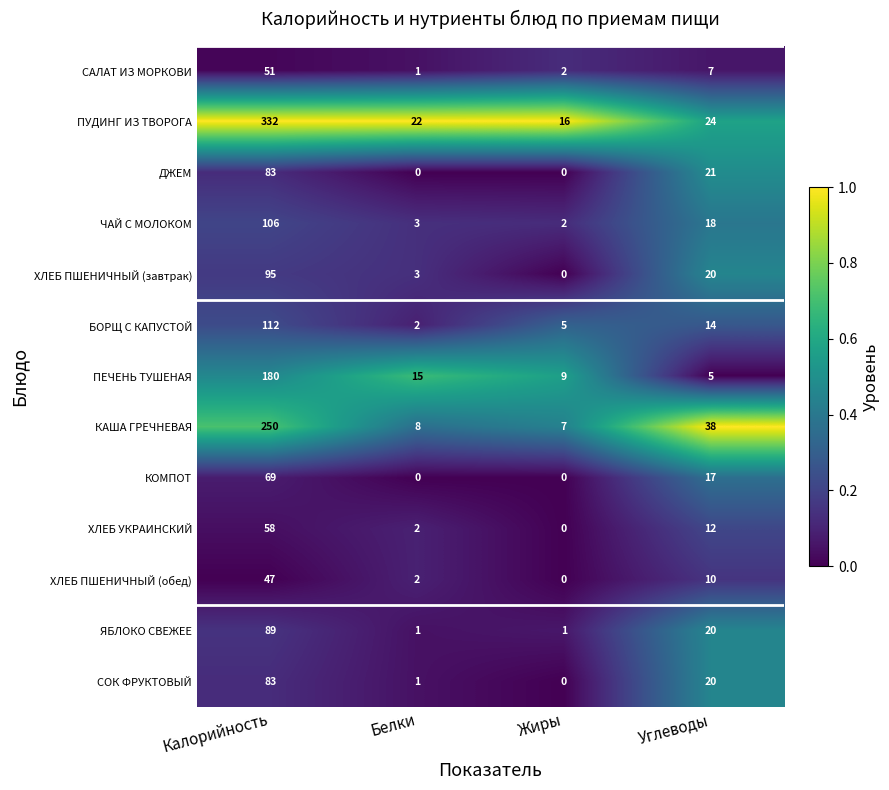

Between Жиры and Углеводы, which series saw the biggest shift?

КАША ГРЕЧНЕВАЯ